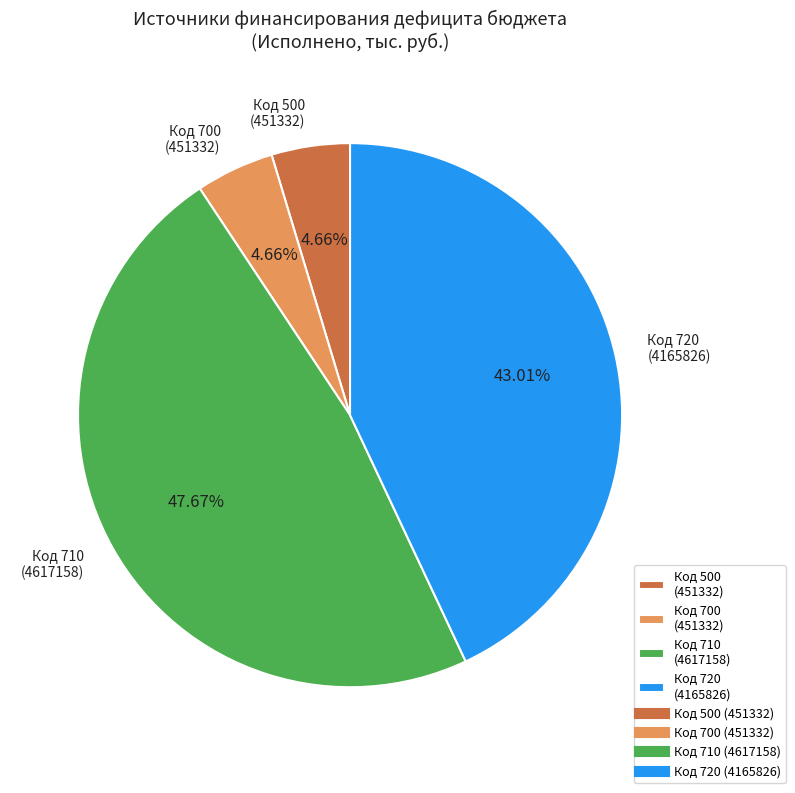

How many segments does this pie chart have?

4